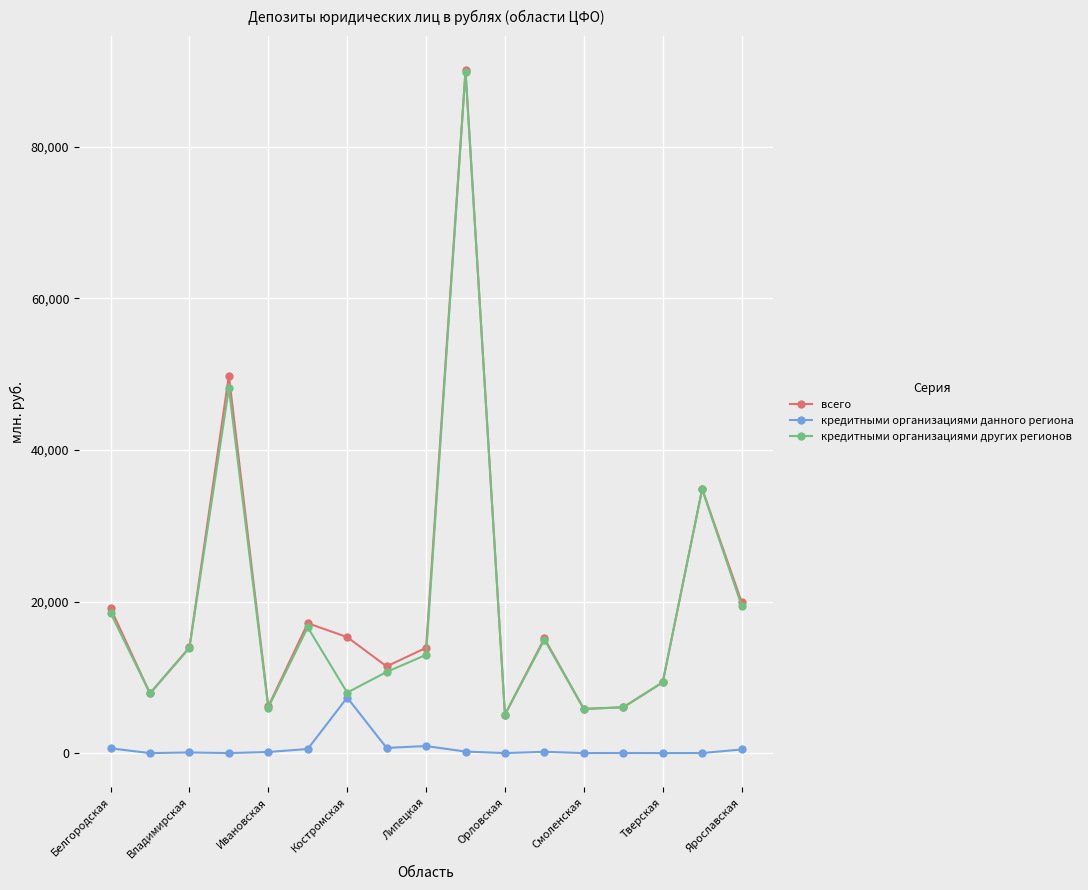

True or false: кредитными организациями данного региона has more than 0 interior local peaks.

True